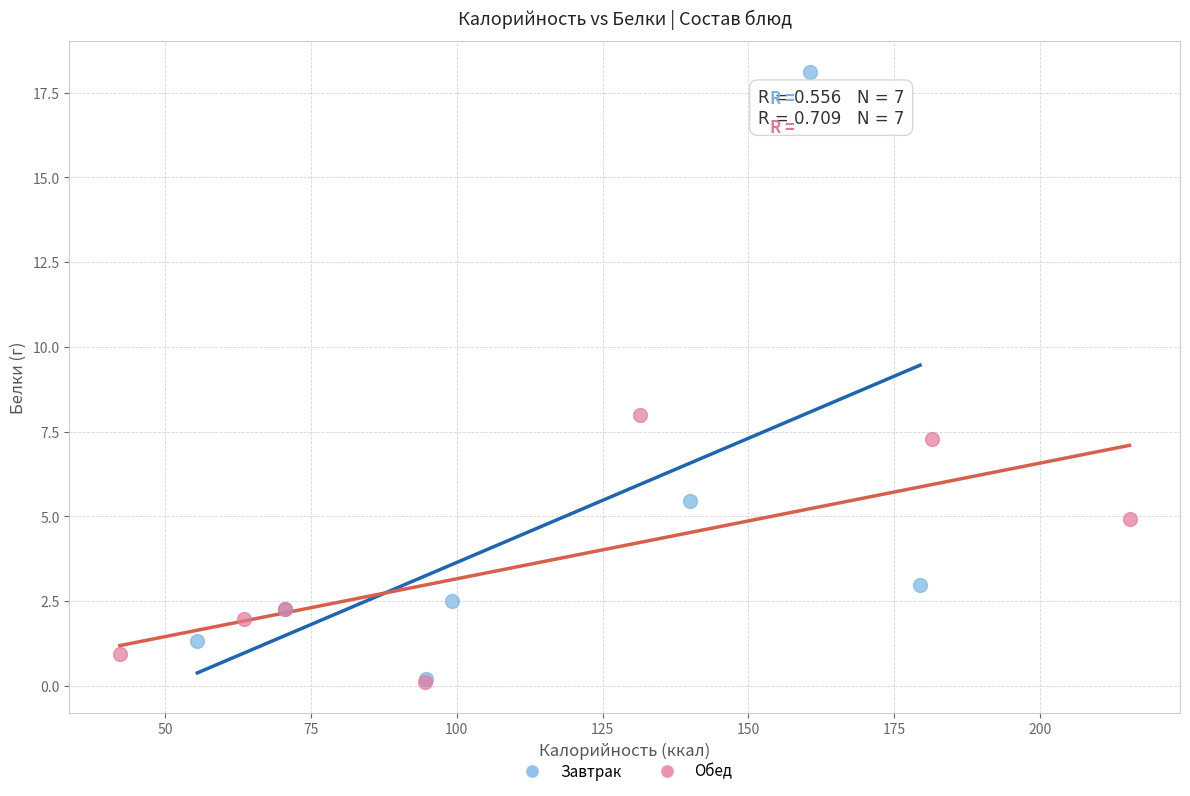

What are all the series names shown in the legend?

Завтрак, Обед